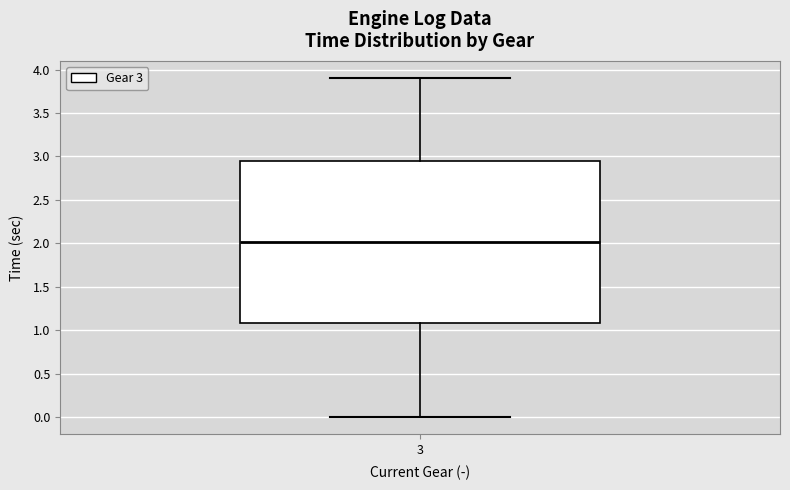

Where is the upper edge of the box at x = 3 on the y-axis? The values are not printed on the chart, so give them approximately, as read against the axis.

2.95